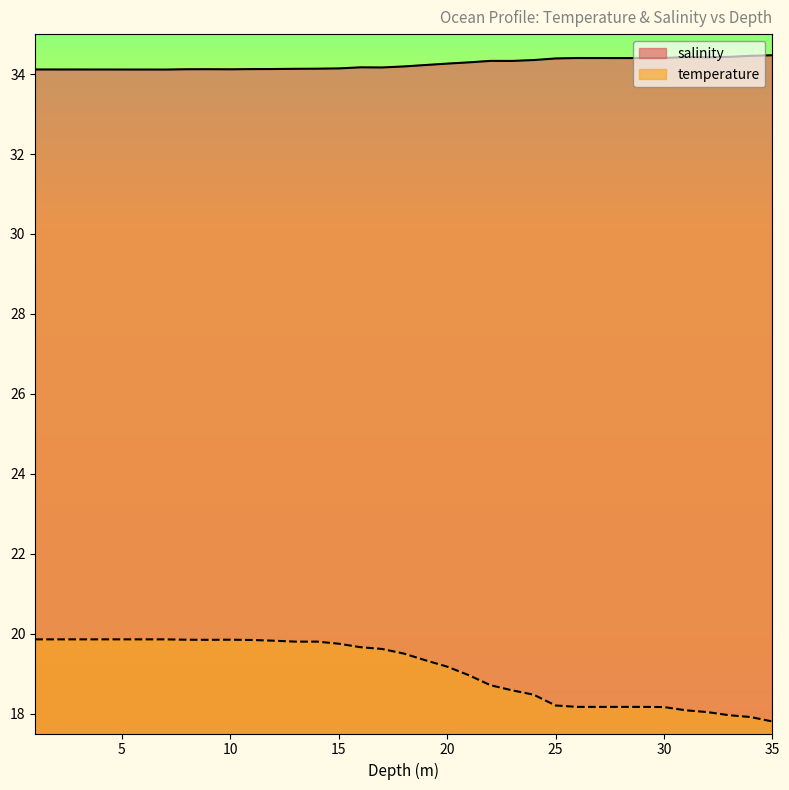

Read the temperature value at 21.0.

19.0